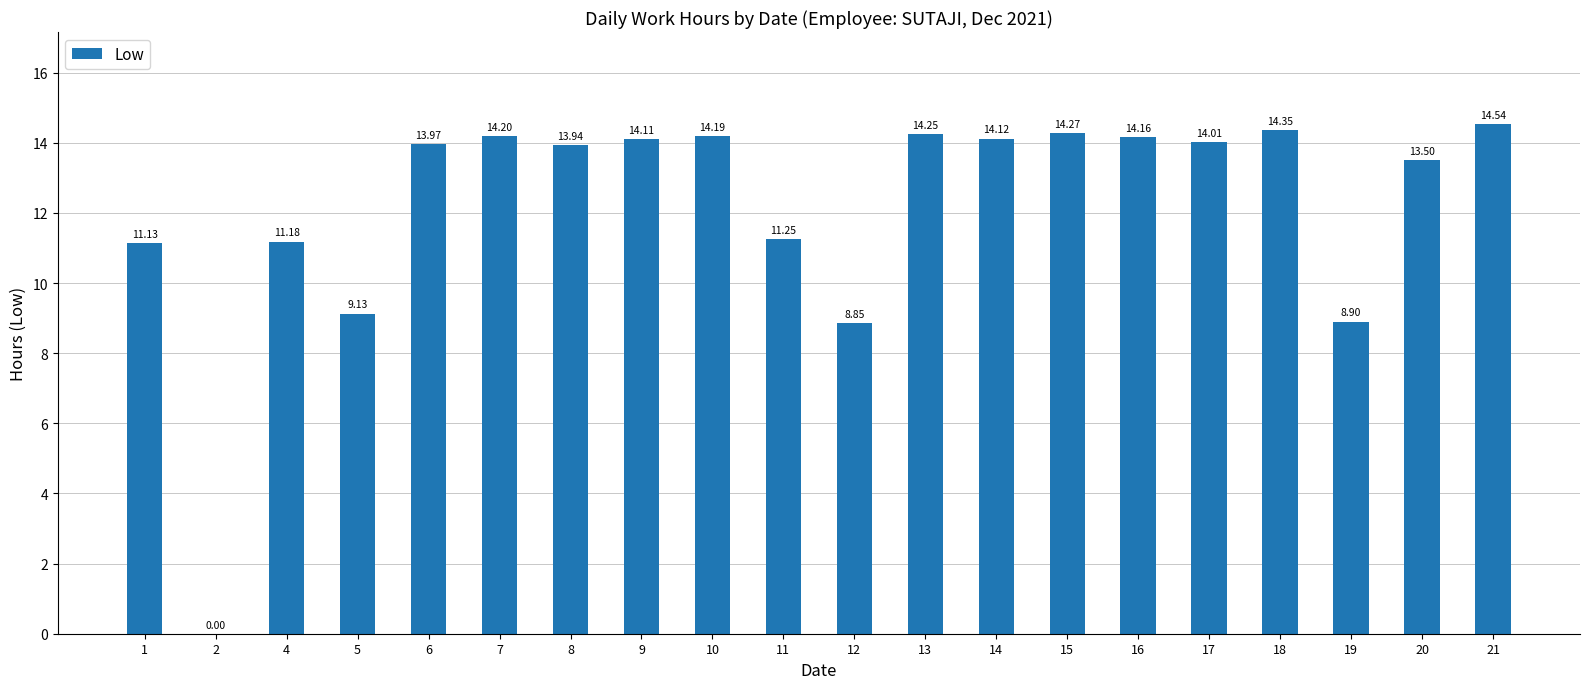

What is the sum of all values?

244.1